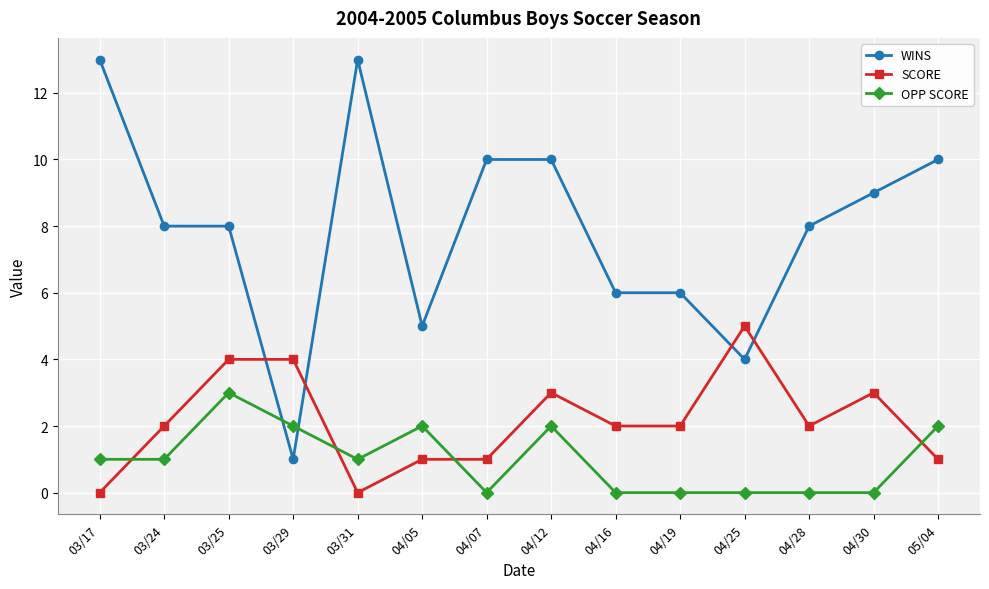

How many intersections are there between OPP SCORE and SCORE?

4